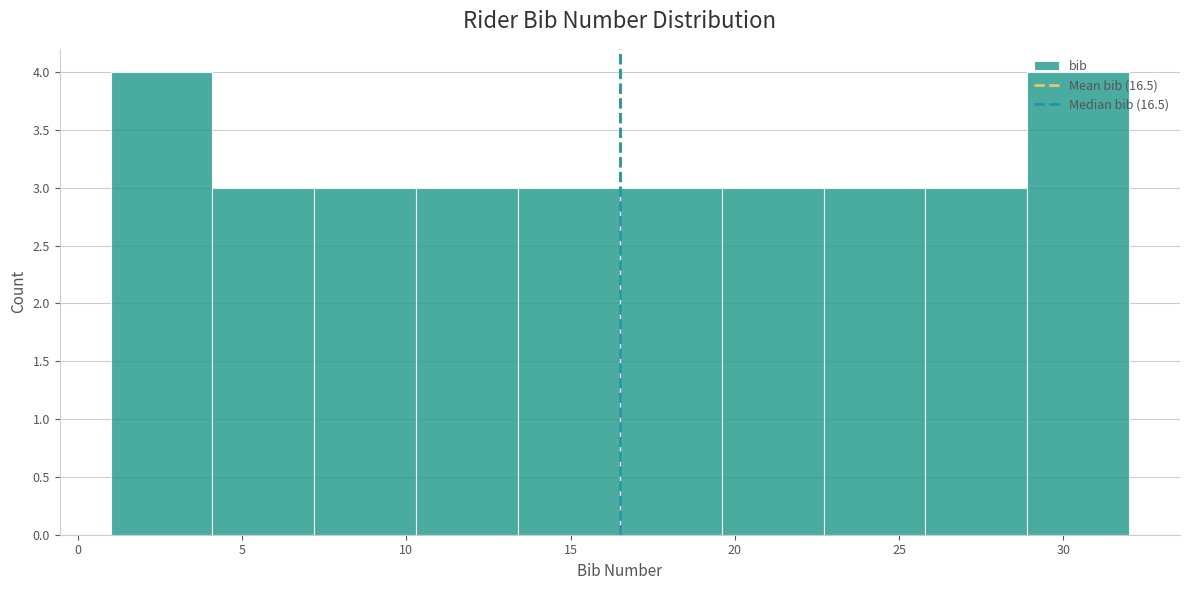

Reading left to right, transcribe this chart: for each bar, give the range it covers on the x-axis and its height. Neither the bar edges nor the heights are printed on the chart, so give them approximately, as read against the axes.

1.0 to 4.1: 4
4.1 to 7.2: 3
7.2 to 10.3: 3
10.3 to 13.4: 3
13.4 to 16.5: 3
16.5 to 19.6: 3
19.6 to 22.7: 3
22.7 to 25.8: 3
25.8 to 28.9: 3
28.9 to 32.0: 4